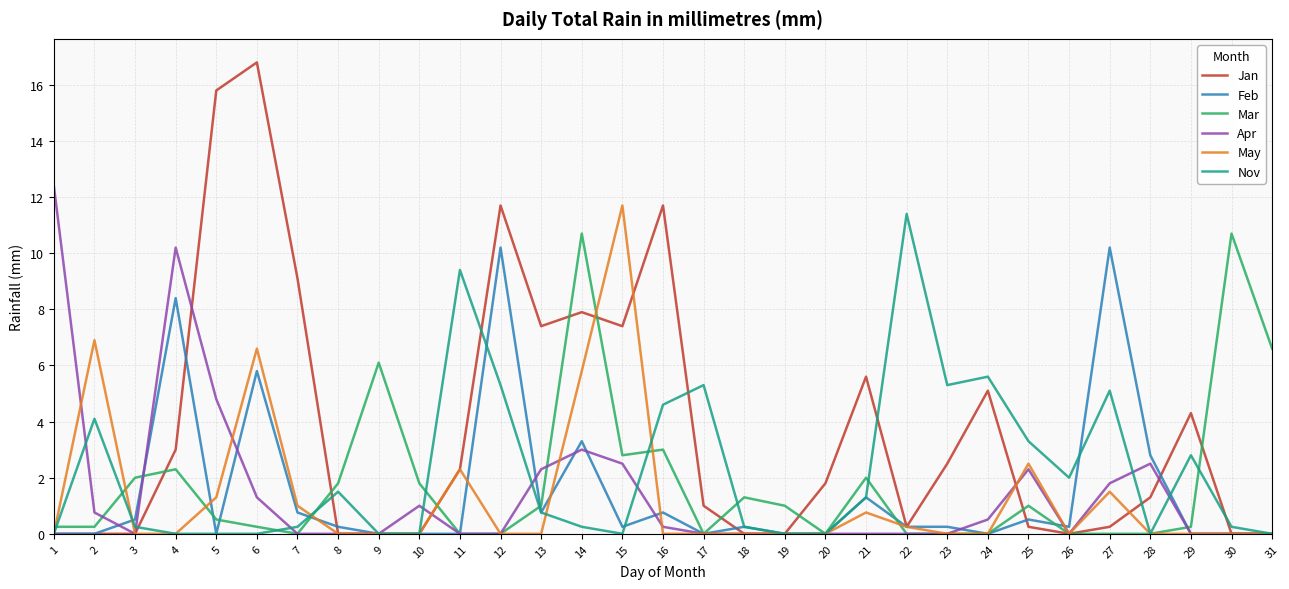

What is the total value across all series at 2?

12.0